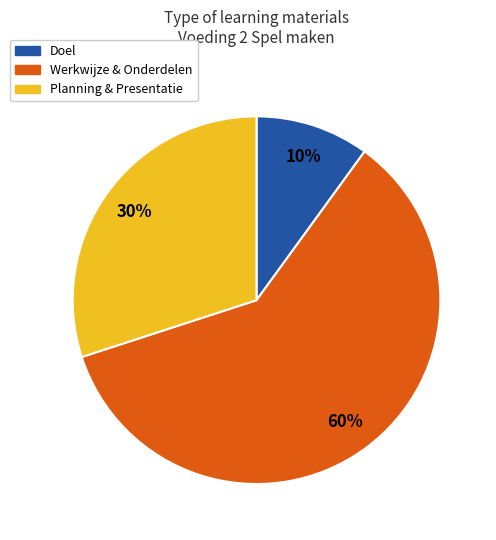

Does any single category account for the majority?

Yes